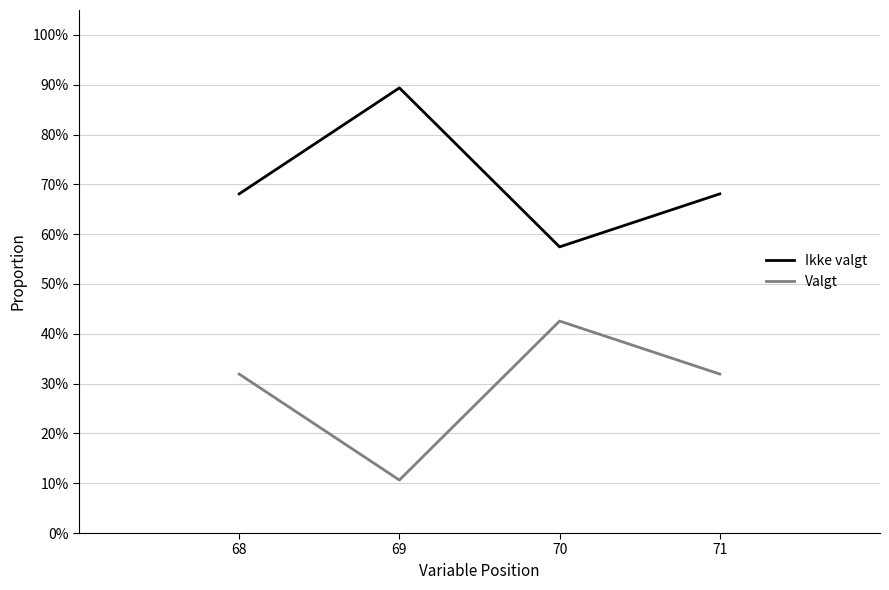

Read the Valgt value at 68.

0.3